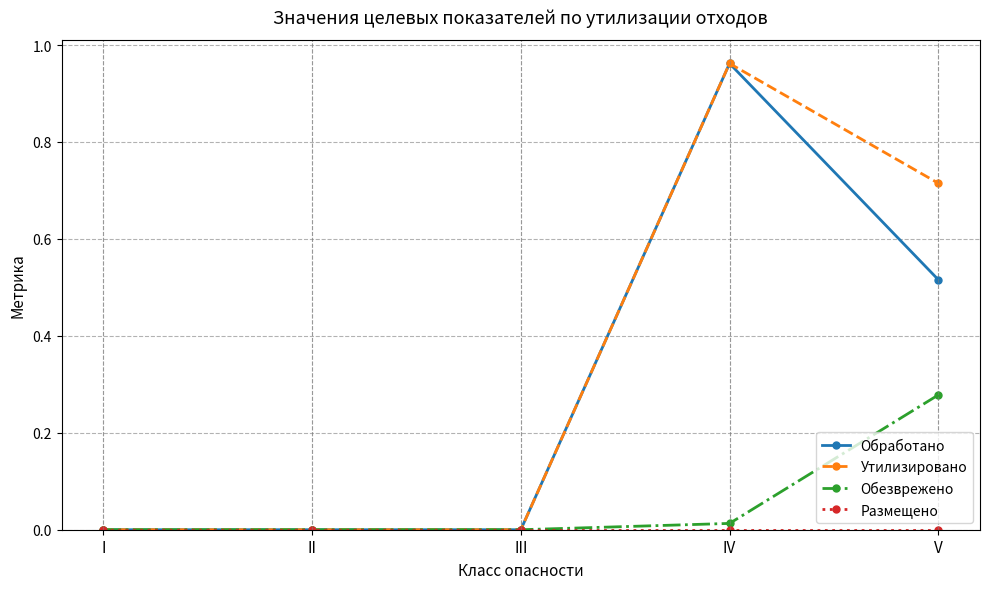

At which label does Обезврежено reach its peak?

V